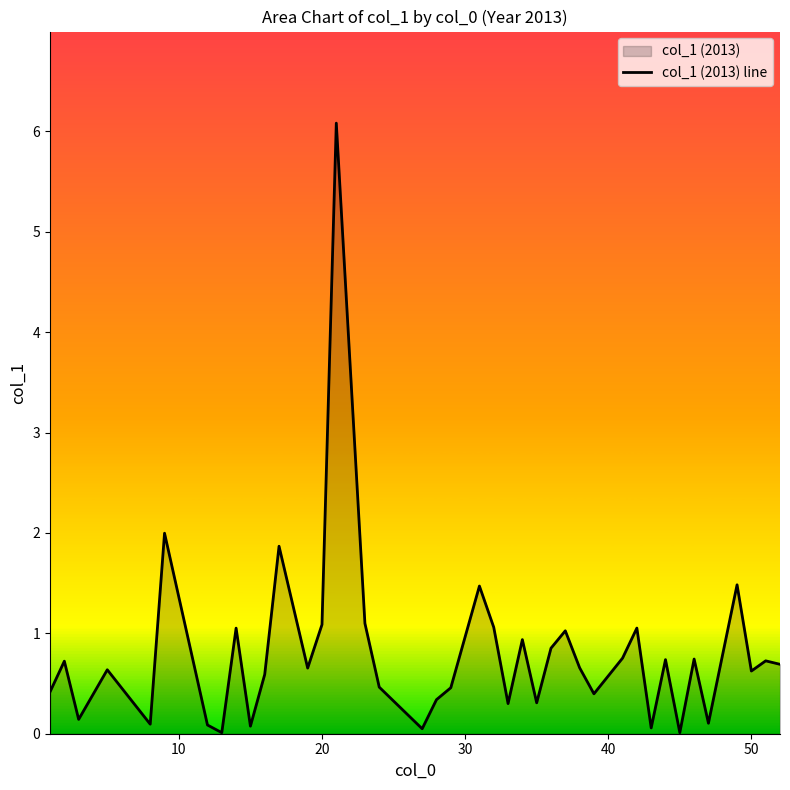

How many points are lower than both their immediate neighbors (excluding endpoints)?

13